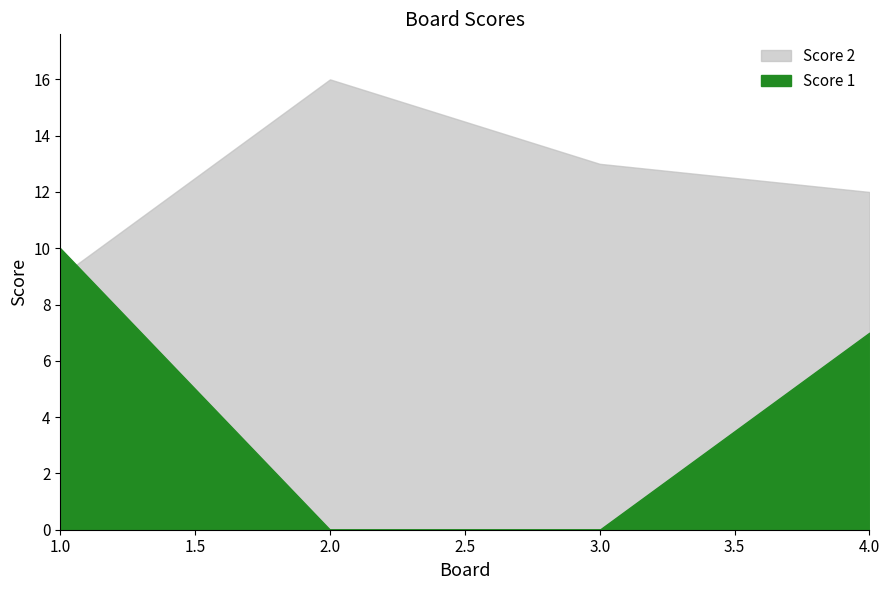

What is the total value across all series at 4?

19